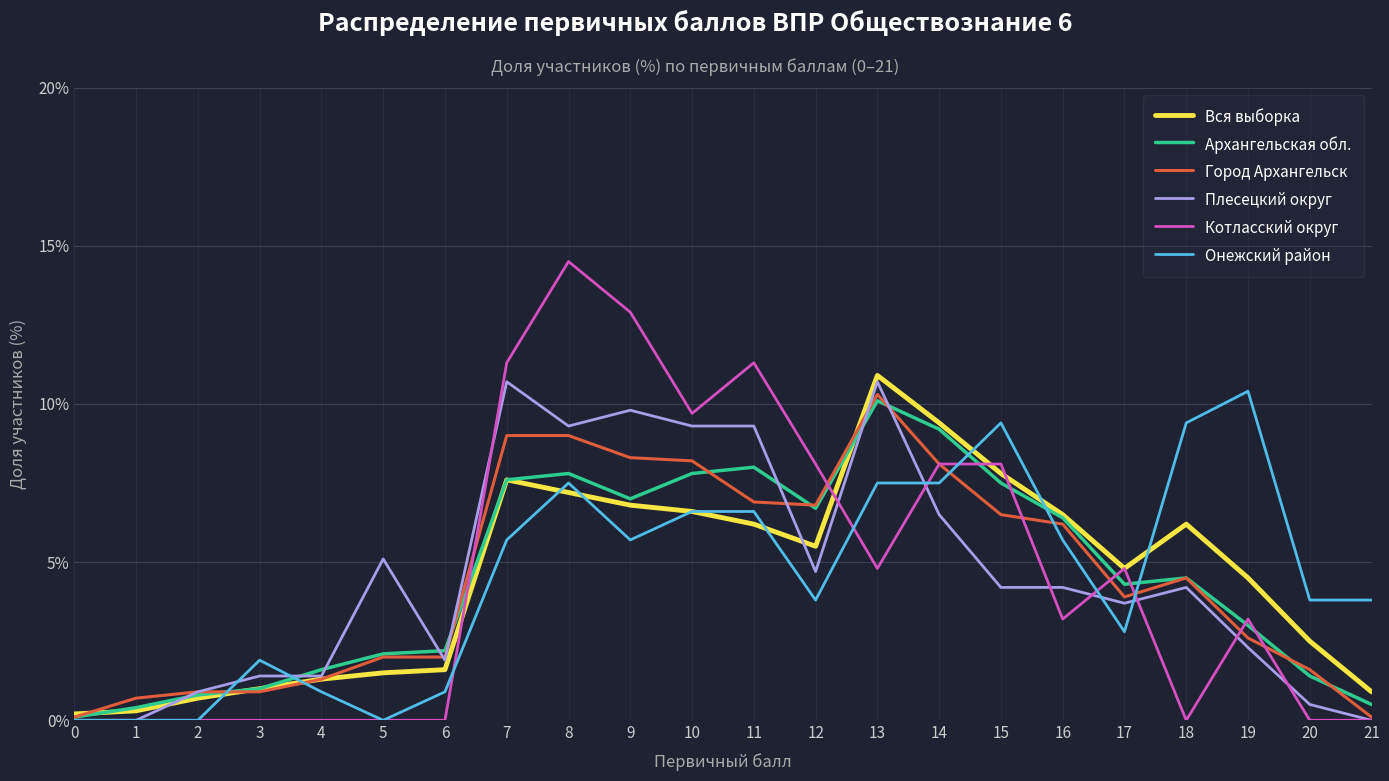

At which label is Архангельская обл. closest to 5?

18